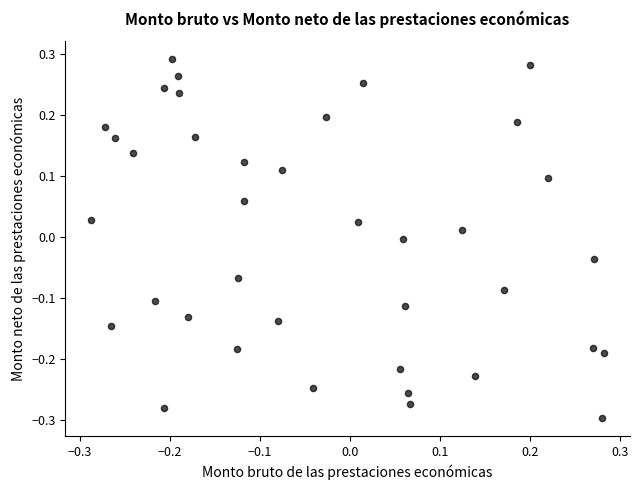

What is the range of Y values (max minus min)?

0.6